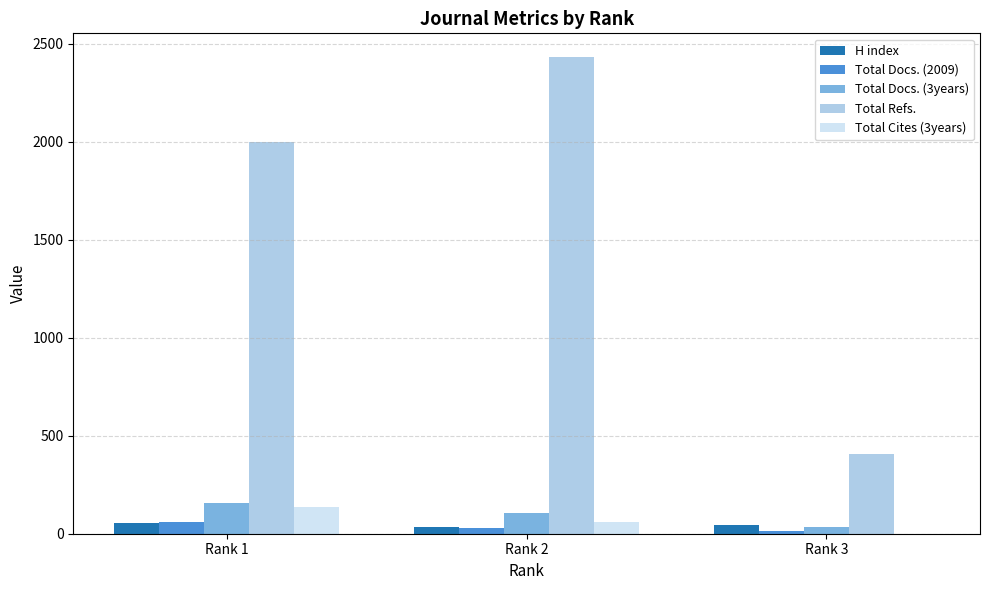

How many categories are shown in the chart?

3